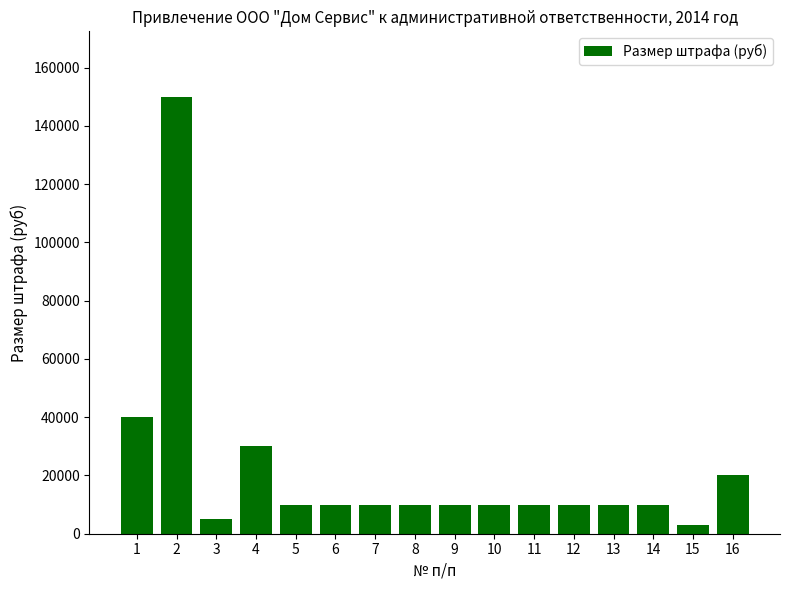

Does the chart contain any negative values?

No